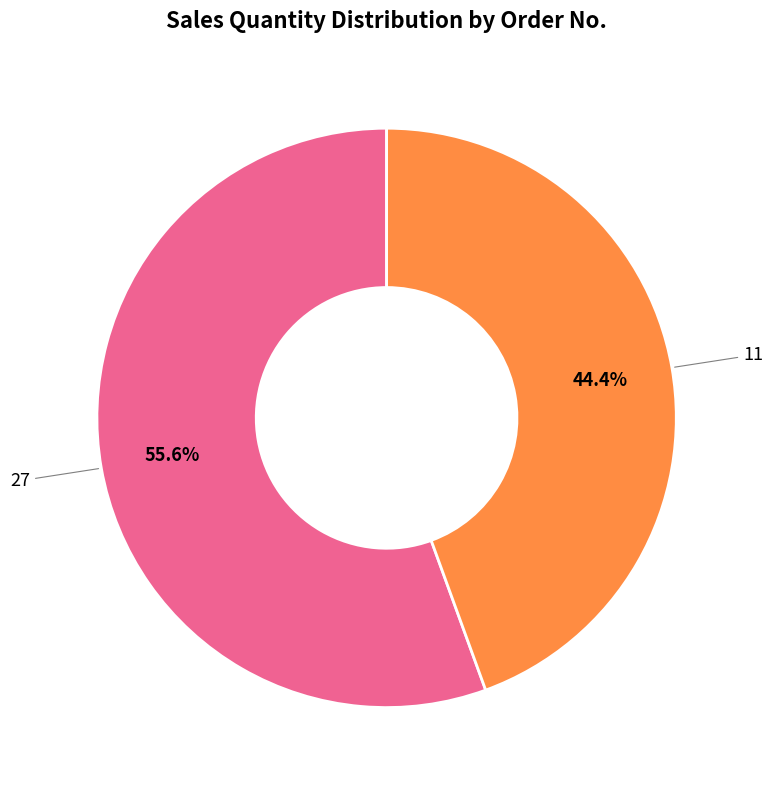

To the nearest percent, what percentage of the pie is 11?

44%